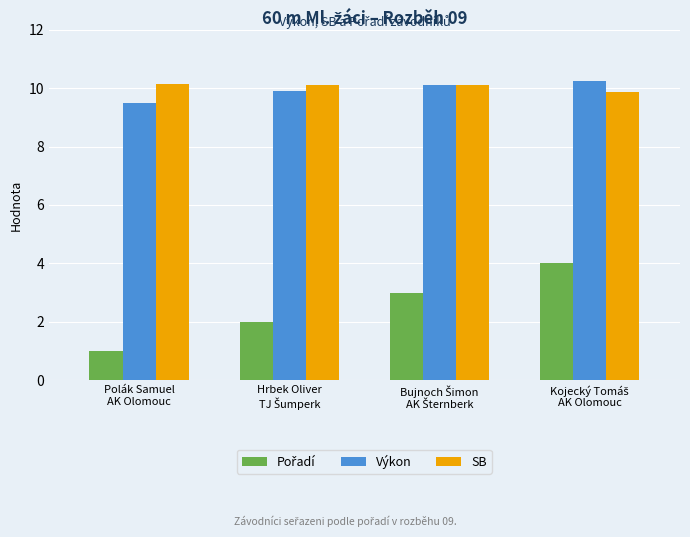

What is the sum of all SB values?

40.2